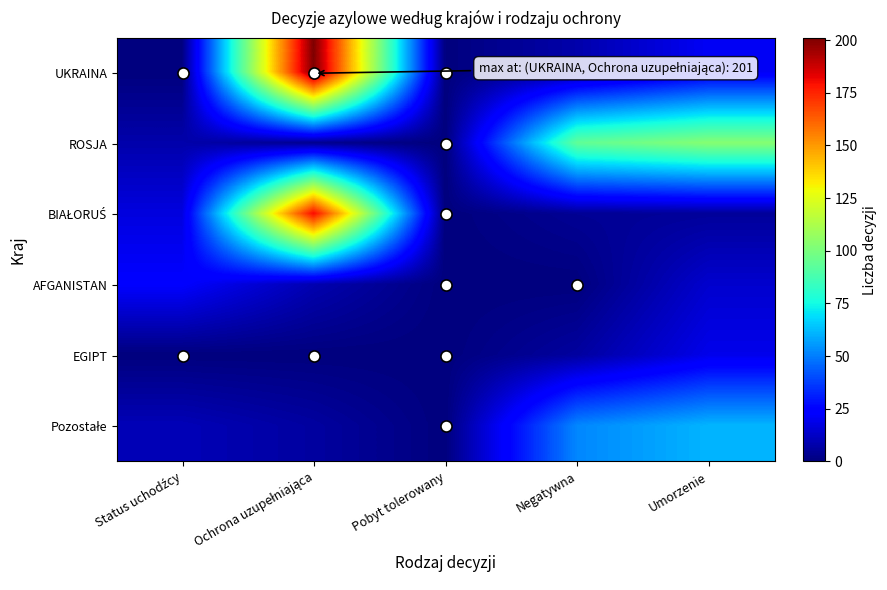

How many data points does each series have?

5